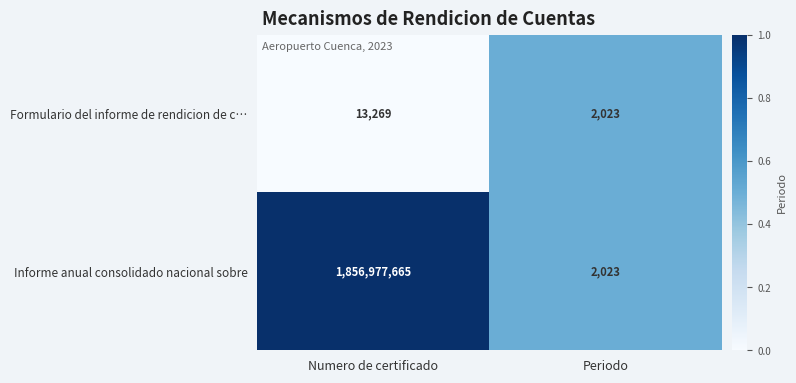

Read the Informe anual consolidado nacional sobre value at Numero de certificado, to the nearest 100.

1856977700